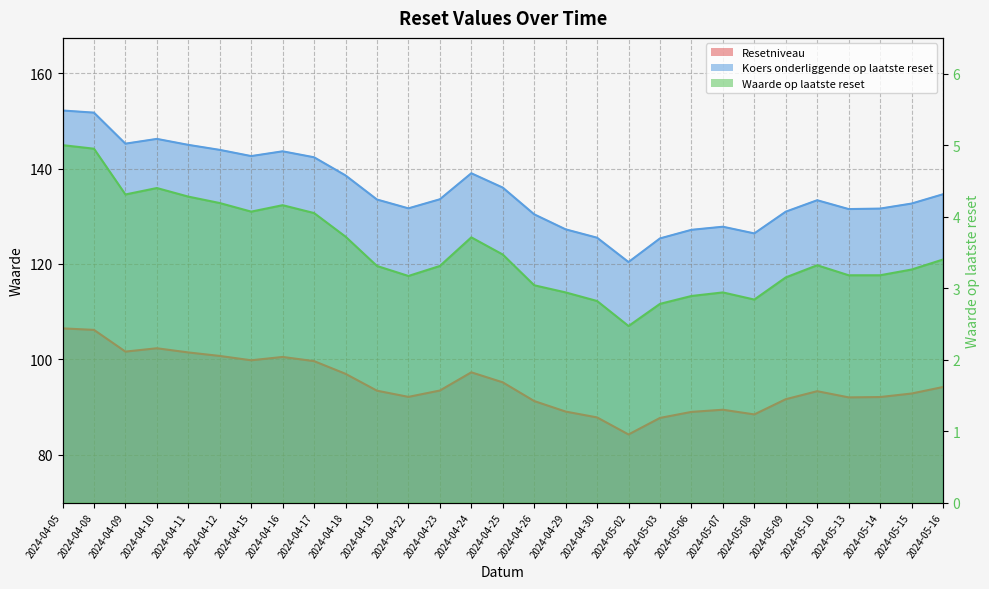

What is the difference between the maximum and minimum values in the Resetniveau series?

22.2